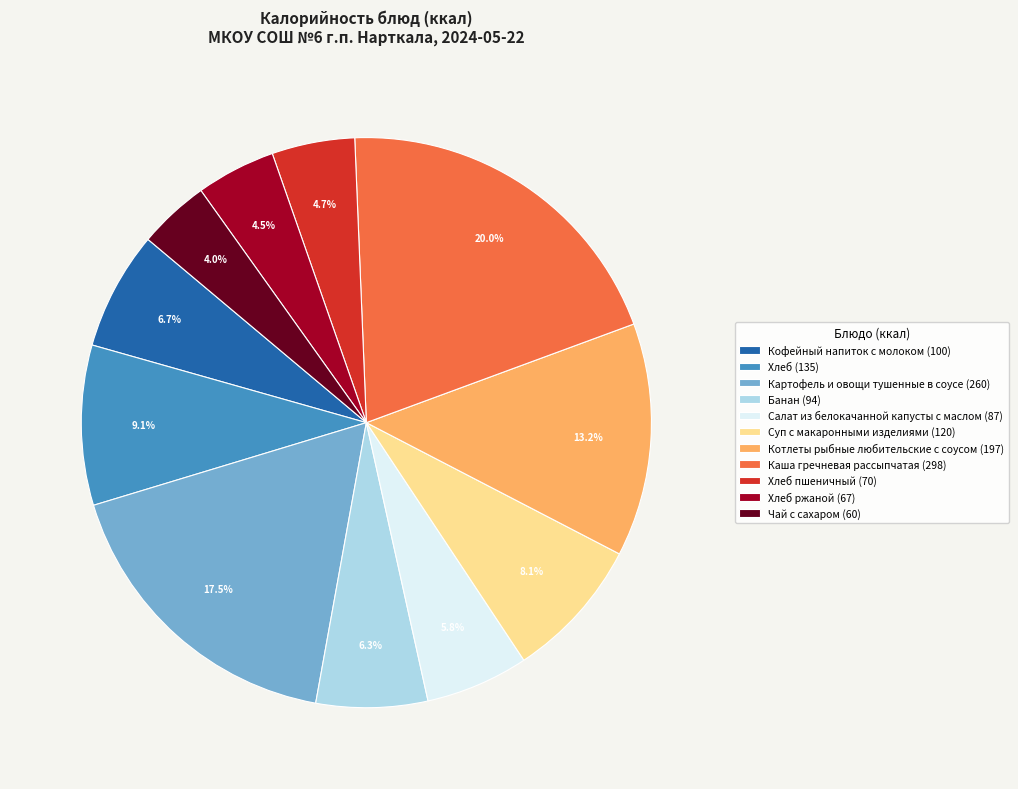

What percentage is NOT represented by Кофейный напиток с молоком (100)?

93.3%